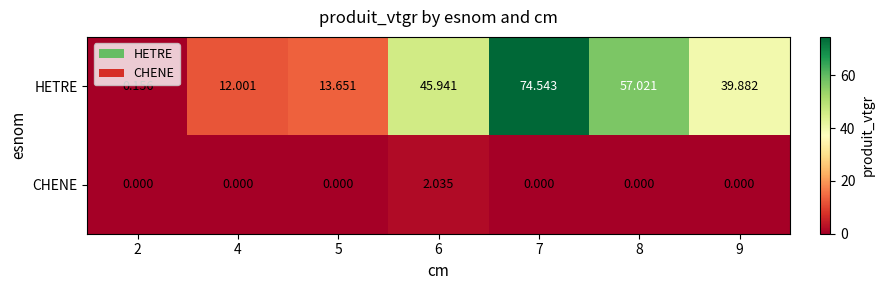

Which series has the largest range (max minus min)?

HETRE